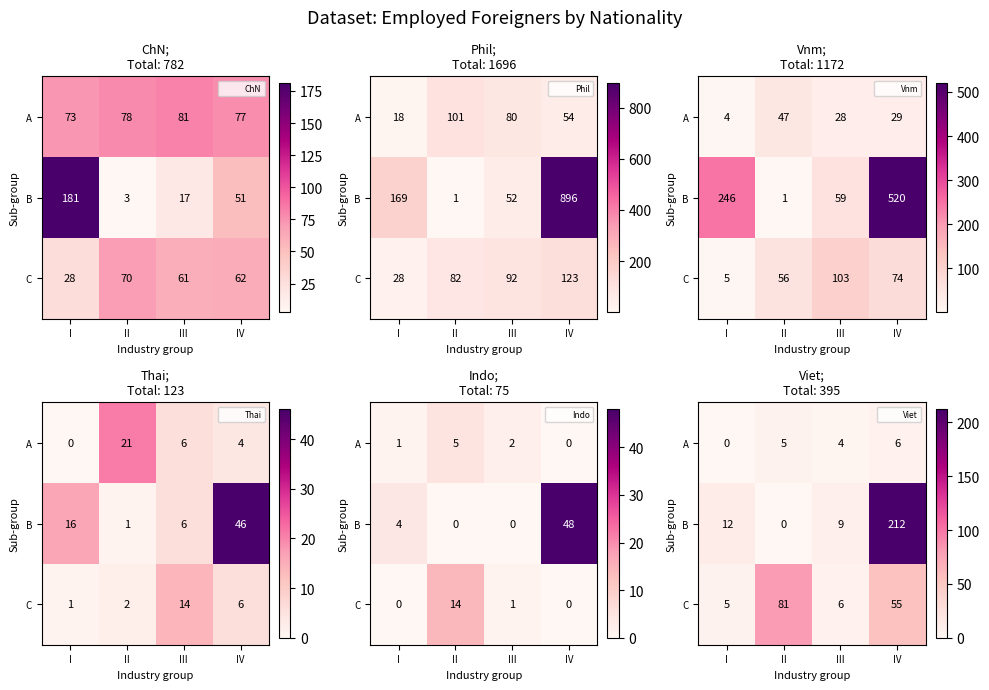

What is the sum of the A values at III and IV?

10